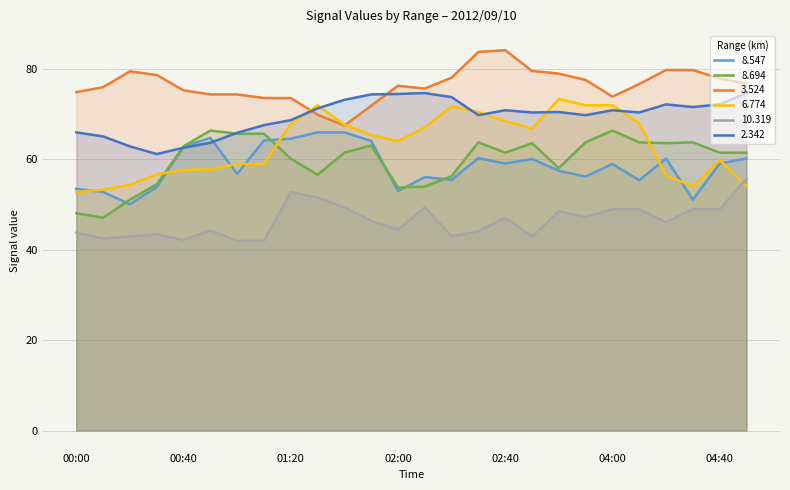

How many intersections are there between  10.319 and   6.774?

1